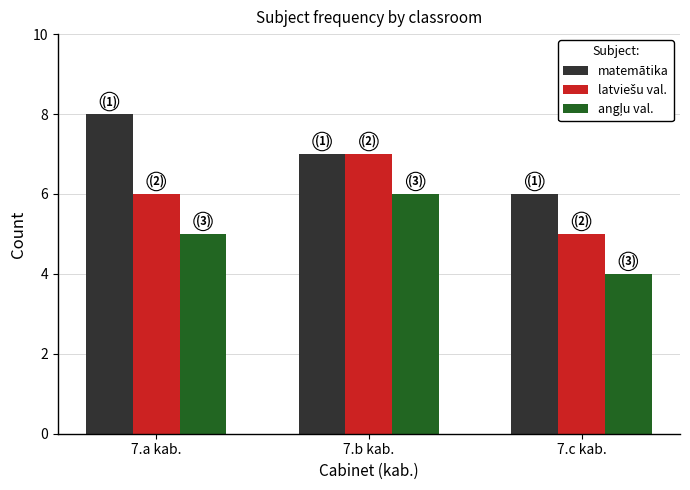

The value of matemātika at 7.c kab. is 9. True or false?

False